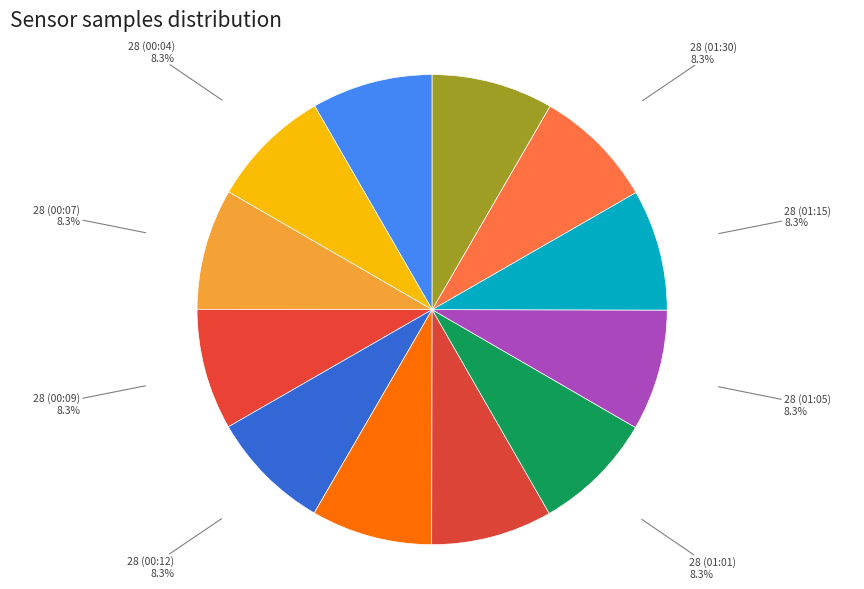

Is there any slice that represents more than half of the pie?

No